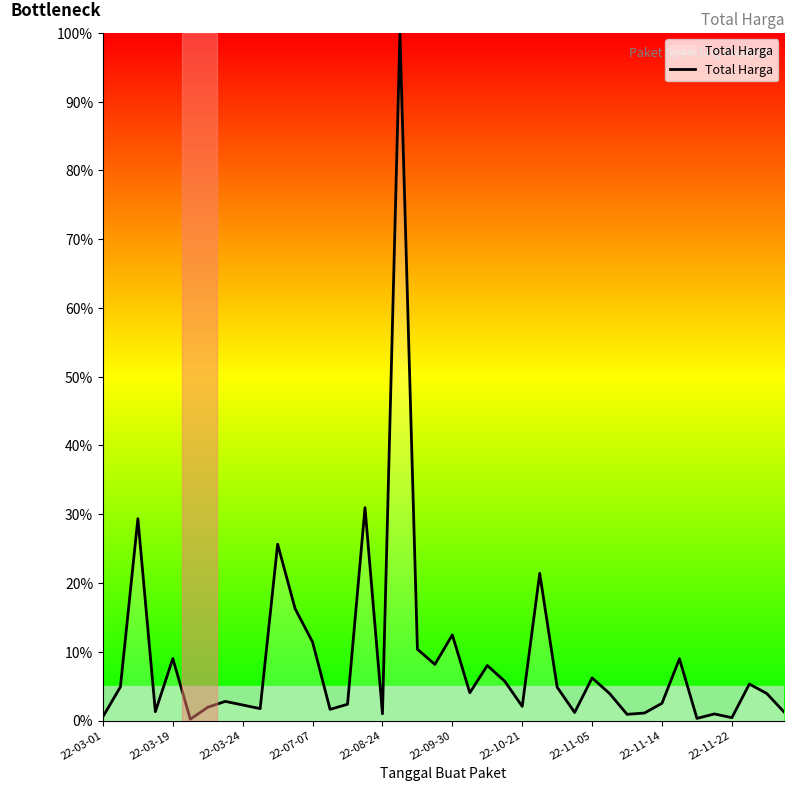

What is the difference between the maximum and minimum values?

99.8